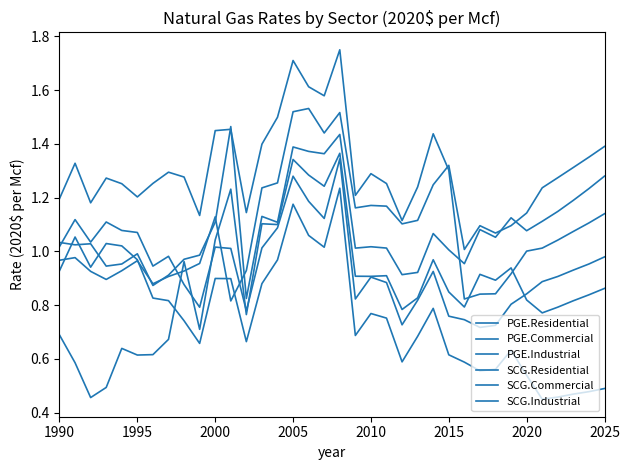

Where is the first local minimum for SCG.Commercial?

2000